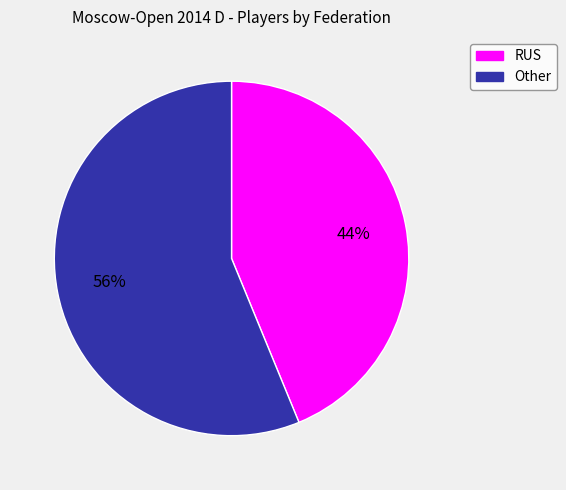

To the nearest percent, what is the average slice percentage?

50%